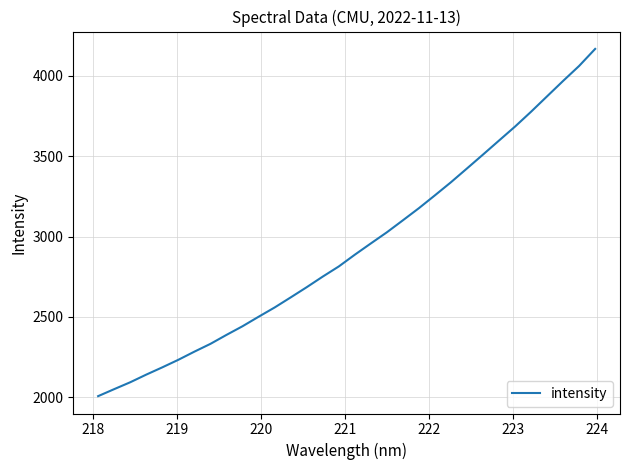

What is the minimum value shown in the chart?

2007.0